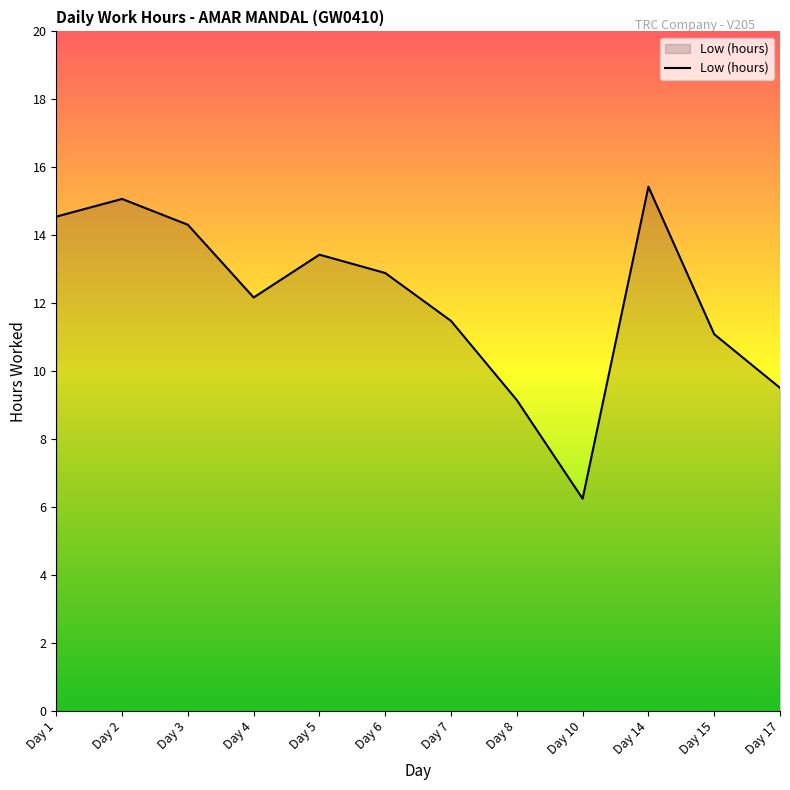

Is it true that the value at Day 14 is 15.4?

True